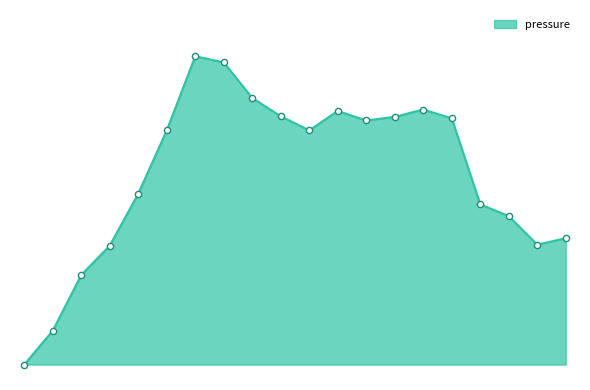

Does the chart have visible grid lines?

No